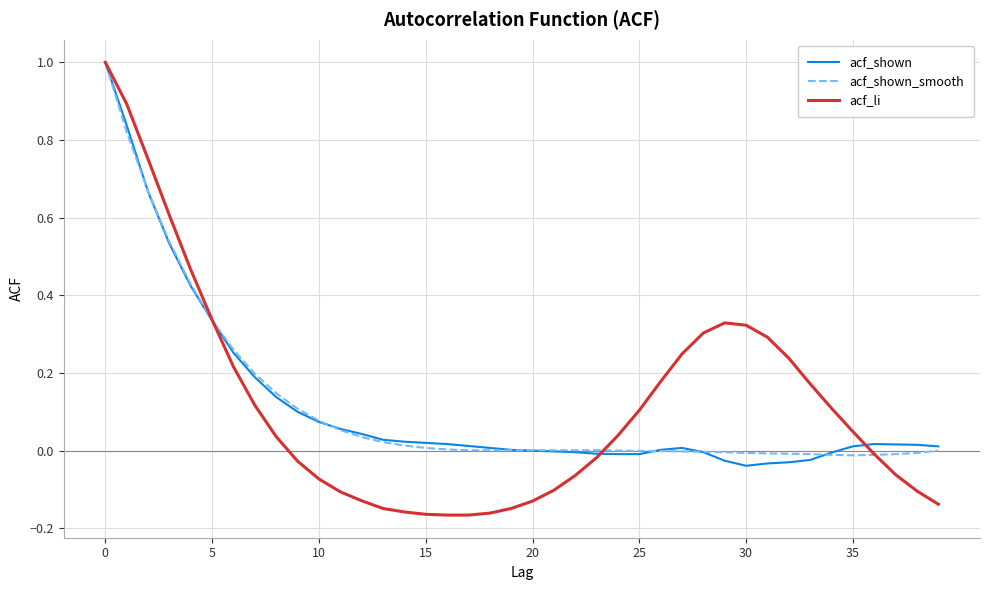

Is this an area chart (filled region under the line)?

No